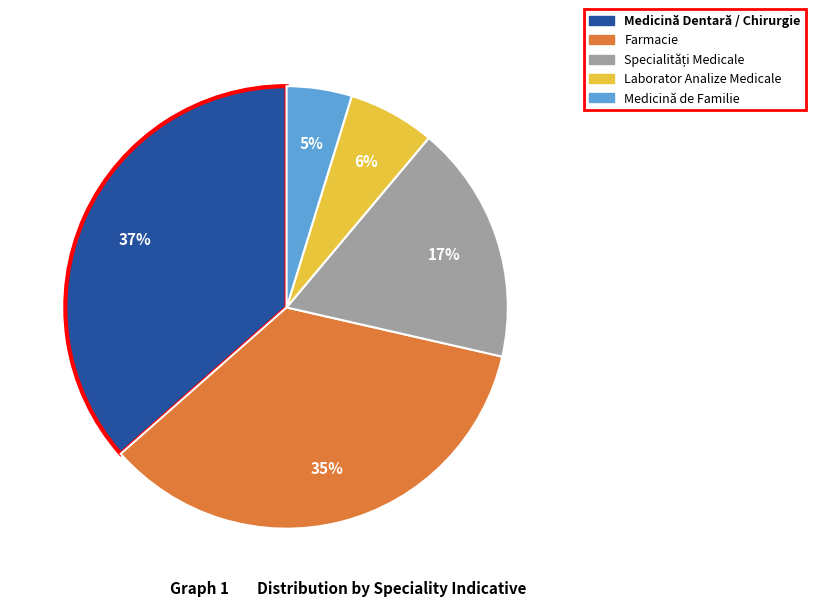

Is there any slice that represents more than half of the pie?

No